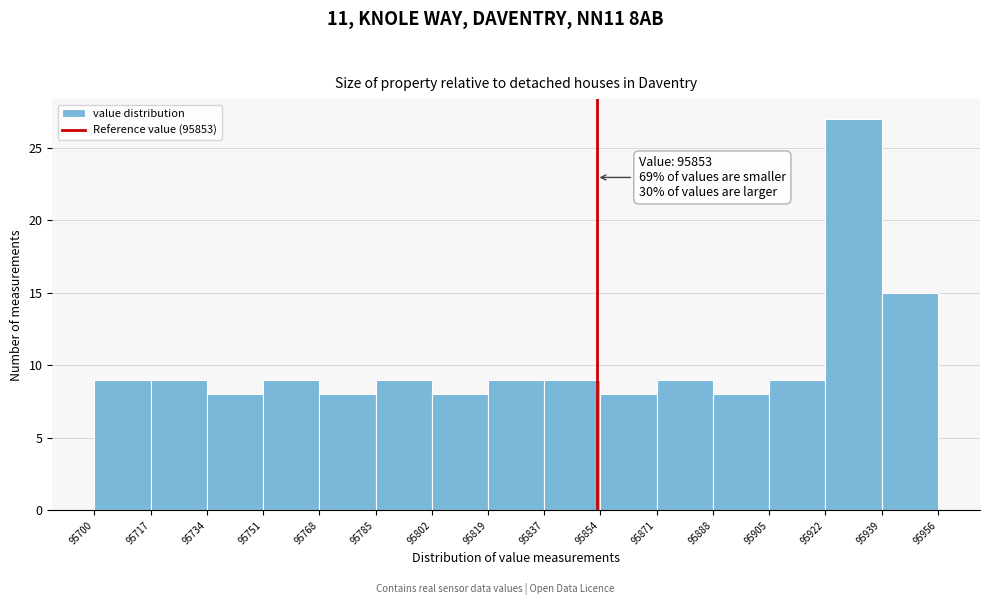

Which range on the x-axis has the tallest bar?

95922 to 95939